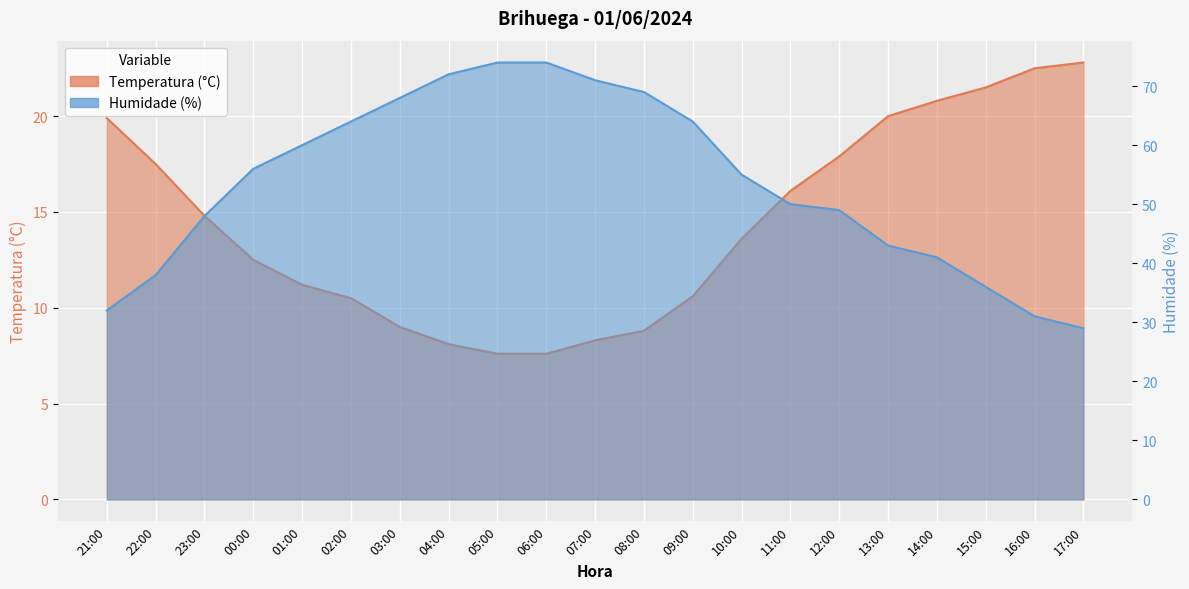

Reading left to right, list all the values displayed in this chart.

Temperatura (°C): 19.9	17.5	14.8	12.5	11.2	10.5	9.0	8.1	7.6	7.6	8.3	8.8	10.6	13.6	16.1	17.9	20.0	20.8	21.5	22.5	22.8
Humidade (%): 32.0	38.0	48.0	56.0	60.0	64.0	68.0	72.0	74.0	74.0	71.0	69.0	64.0	55.0	50.0	49.0	43.0	41.0	36.0	31.0	29.0